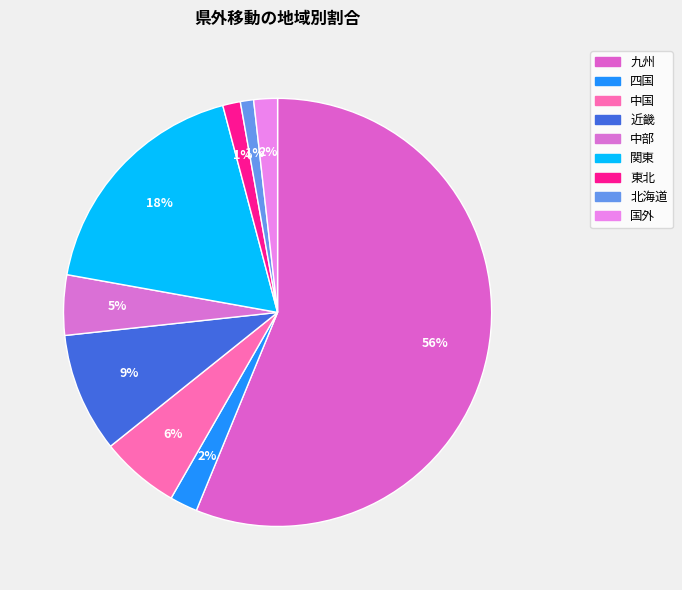

What portion of the pie excludes 中国?

94.0%